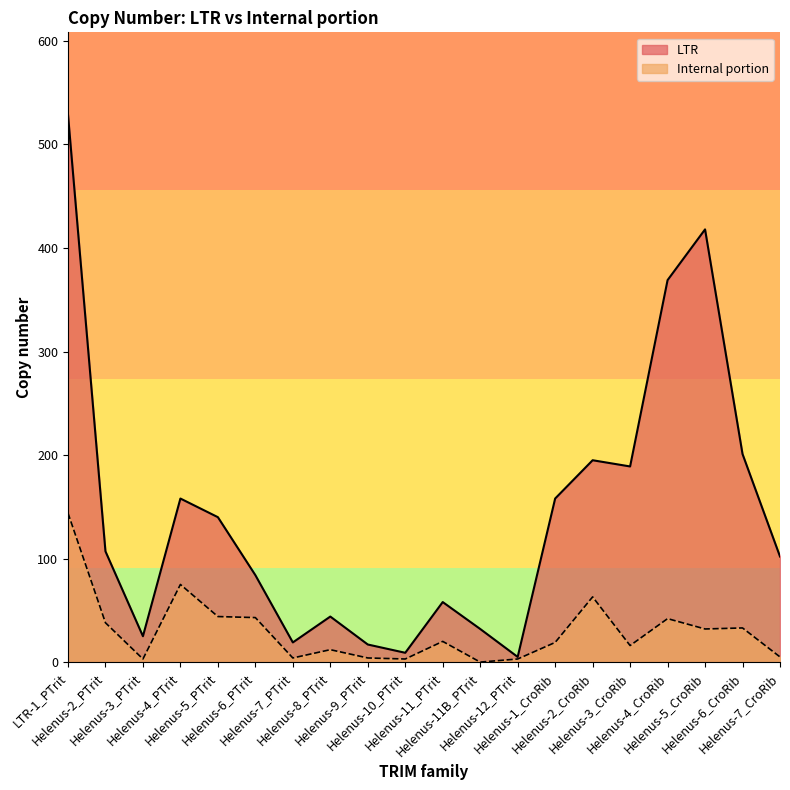

Which category has the lowest value in the Internal portion series?

Helenus-11B_PTrit